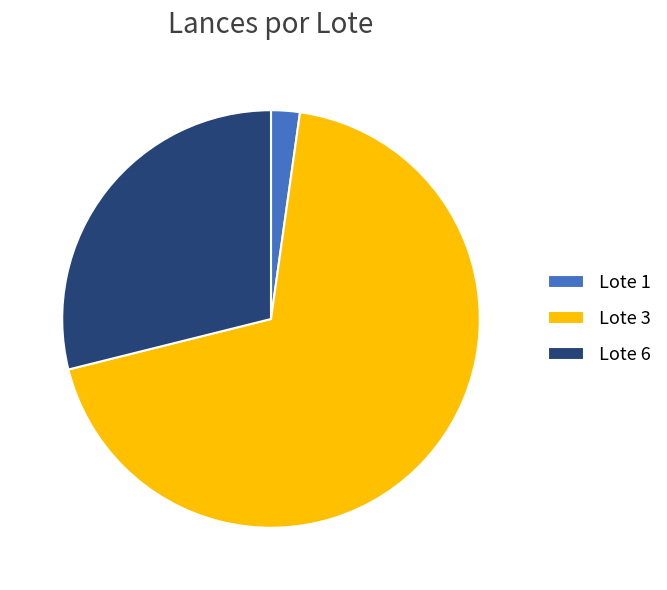

Which has a higher value, Lote 3 or Lote 1?

Lote 3